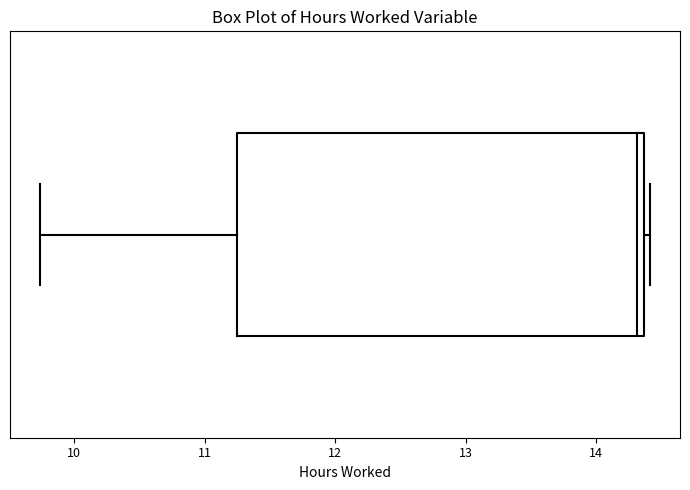

Where does the median line of the box sit on the x-axis? The values are not printed on the chart, so give them approximately, as read against the axis.

14.3